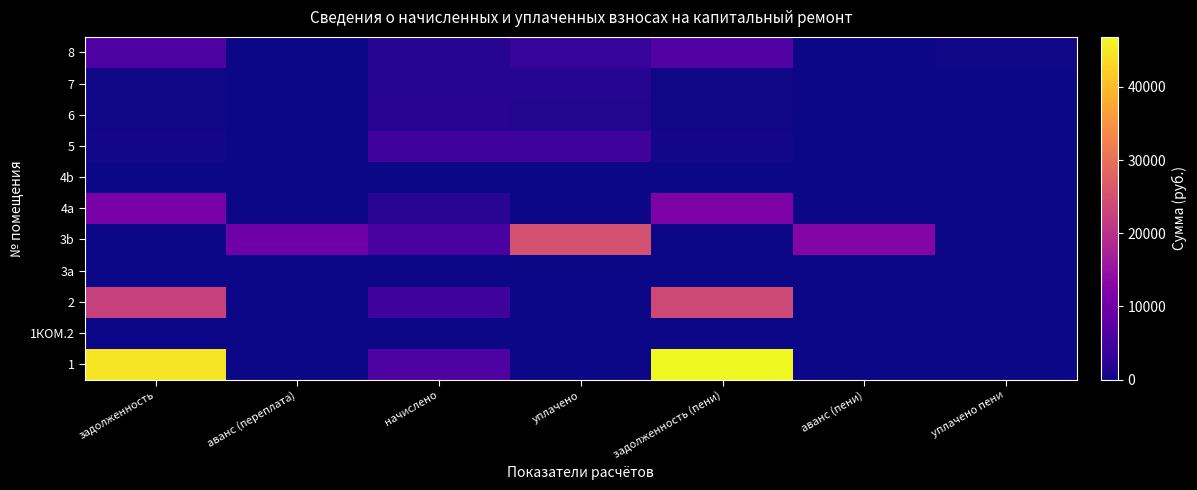

Reading left to right, what are all the values shown in this chart?

1: задолженность=44751.2	аванс (переплата)=0.0	начислено=6196.1	уплачено=0.0	задолженность (пени)=46816.5	аванс (пени)=0.0	уплачено пени=0.0
1КОМ.2: задолженность=0.0	аванс (переплата)=0.0	начислено=0.0	уплачено=0.0	задолженность (пени)=0.0	аванс (пени)=0.0	уплачено пени=0.0
2: задолженность=22366.4	аванс (переплата)=0.0	начислено=4561.6	уплачено=0.0	задолженность (пени)=23887.0	аванс (пени)=0.0	уплачено пени=0.0
3a: задолженность=0.0	аванс (переплата)=0.0	начислено=0.0	уплачено=0.0	задолженность (пени)=0.0	аванс (пени)=0.0	уплачено пени=0.0
3b: задолженность=0.0	аванс (переплата)=9939.8	начислено=5494.2	уплачено=24950.0	задолженность (пени)=0.0	аванс (пени)=12608.4	уплачено пени=0.0
4a: задолженность=11045.6	аванс (переплата)=0.0	начислено=2299.2	уплачено=0.0	задолженность (пени)=11812.0	аванс (пени)=0.0	уплачено пени=0.0
4b: задолженность=0.0	аванс (переплата)=0.0	начислено=0.0	уплачено=0.0	задолженность (пени)=0.0	аванс (пени)=0.0	уплачено пени=0.0
5: задолженность=502.7	аванс (переплата)=0.0	начислено=4524.7	уплачено=4505.6	задолженность (пени)=502.7	аванс (пени)=0.0	уплачено пени=0.0
6: задолженность=226.8	аванс (переплата)=0.0	начислено=2040.8	уплачено=1814.1	задолженность (пени)=226.8	аванс (пени)=0.0	уплачено пени=0.0
7: задолженность=209.3	аванс (переплата)=0.0	начислено=1883.7	уплачено=1875.8	задолженность (пени)=209.3	аванс (пени)=0.0	уплачено пени=0.0
8: задолженность=6288.2	аванс (переплата)=0.0	начислено=1976.0	уплачено=3511.4	задолженность (пени)=6763.7	аванс (пени)=0.0	уплачено пени=264.9